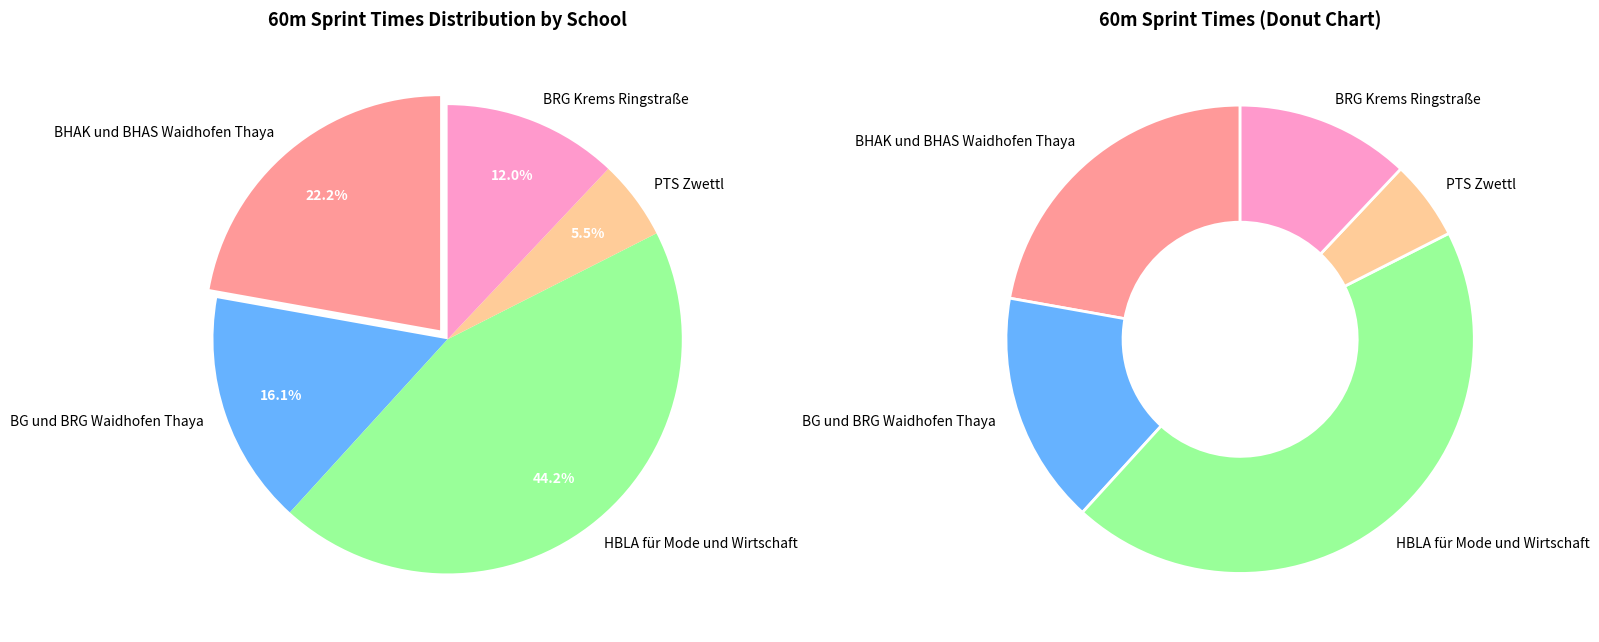

Do BG und BRG Waidhofen Thaya and BG und BRG Waidhofen Thaya together represent more than half of the pie?

No